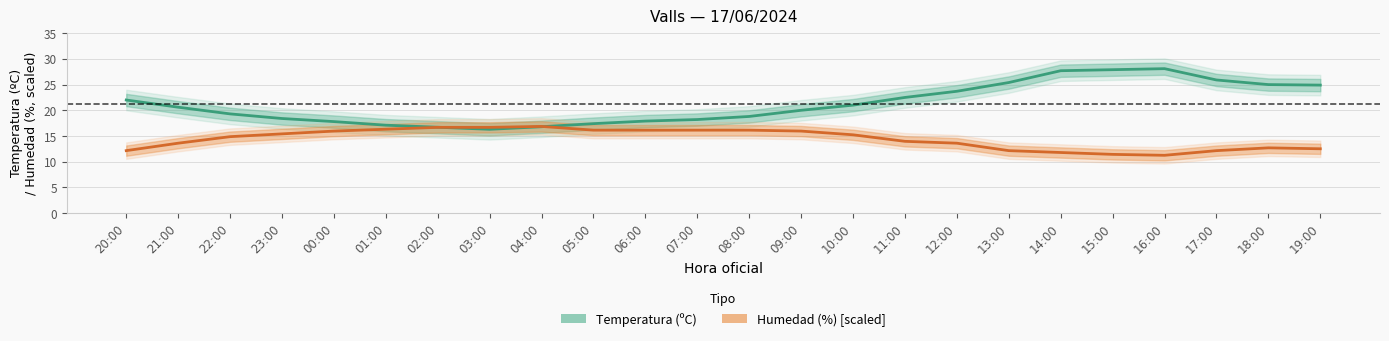

How many intersections are there between Temperatura (ºC) and Humedad (%) [scaled]?

2